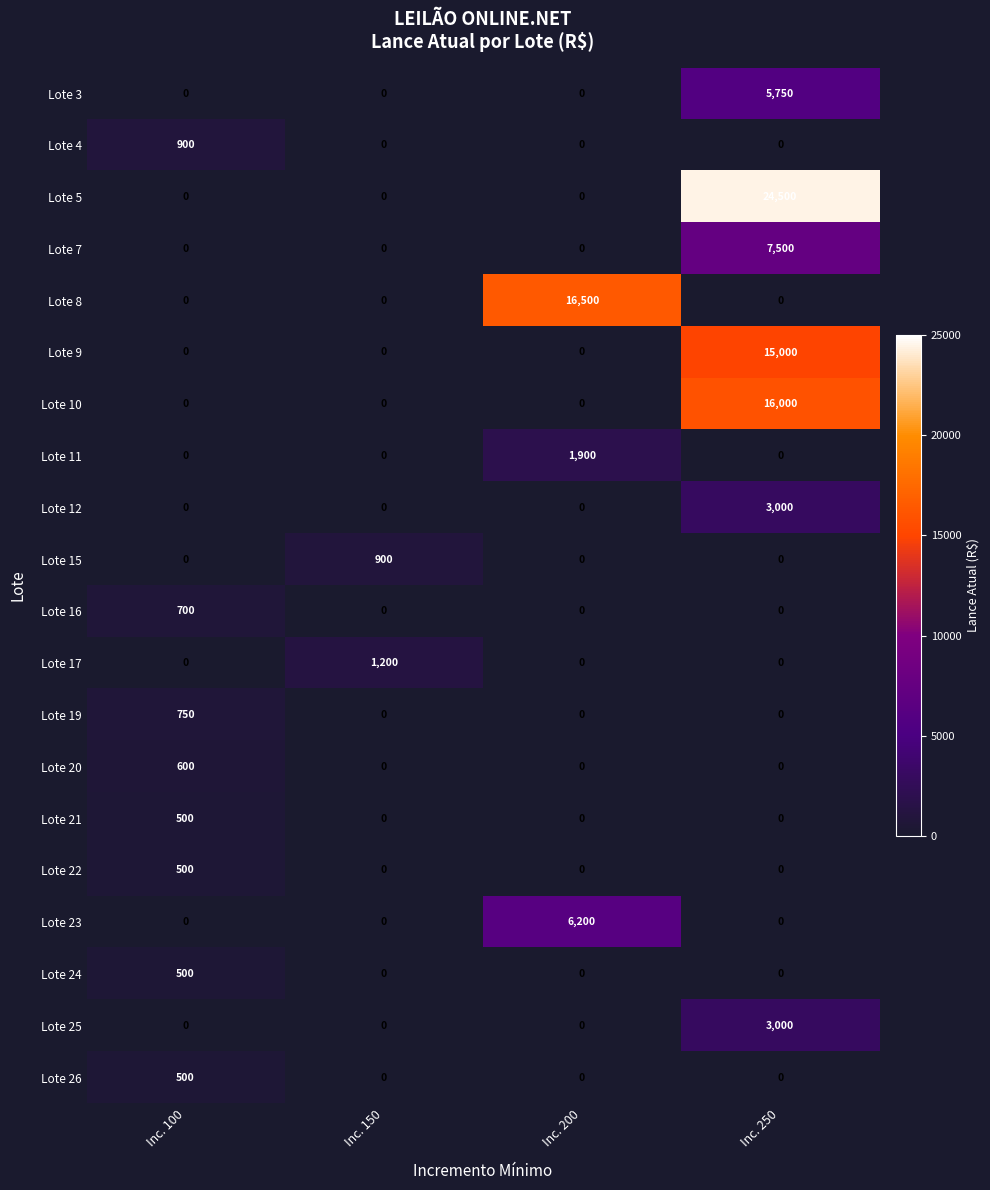

Count the number of categories in the chart.

4